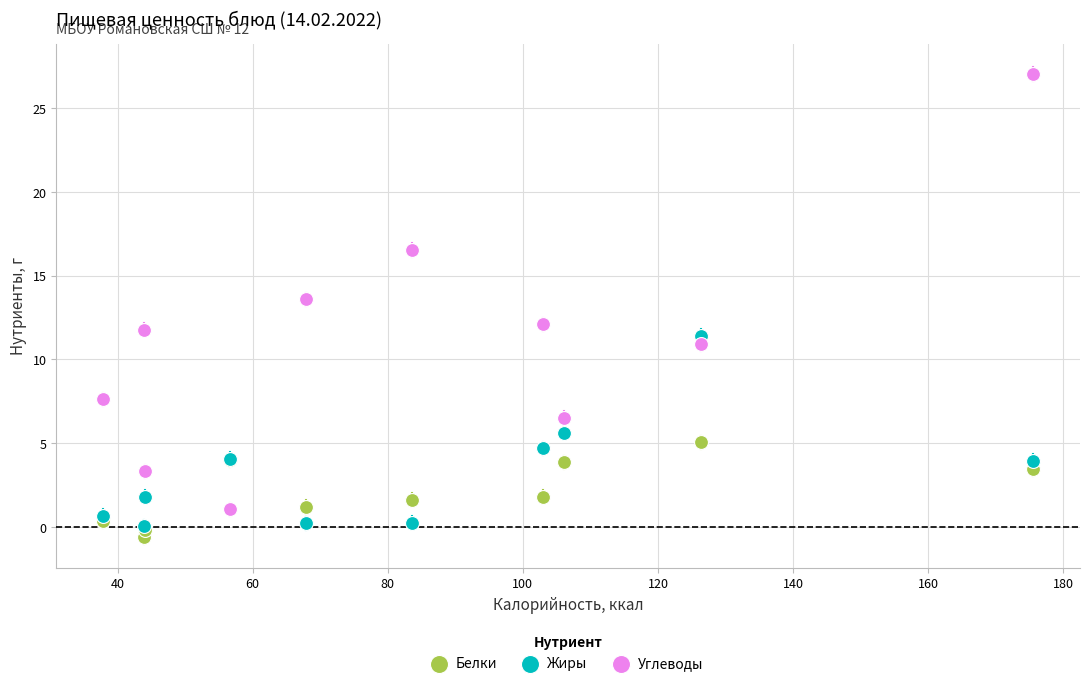

Which series contains the highest Y value?

Углеводы